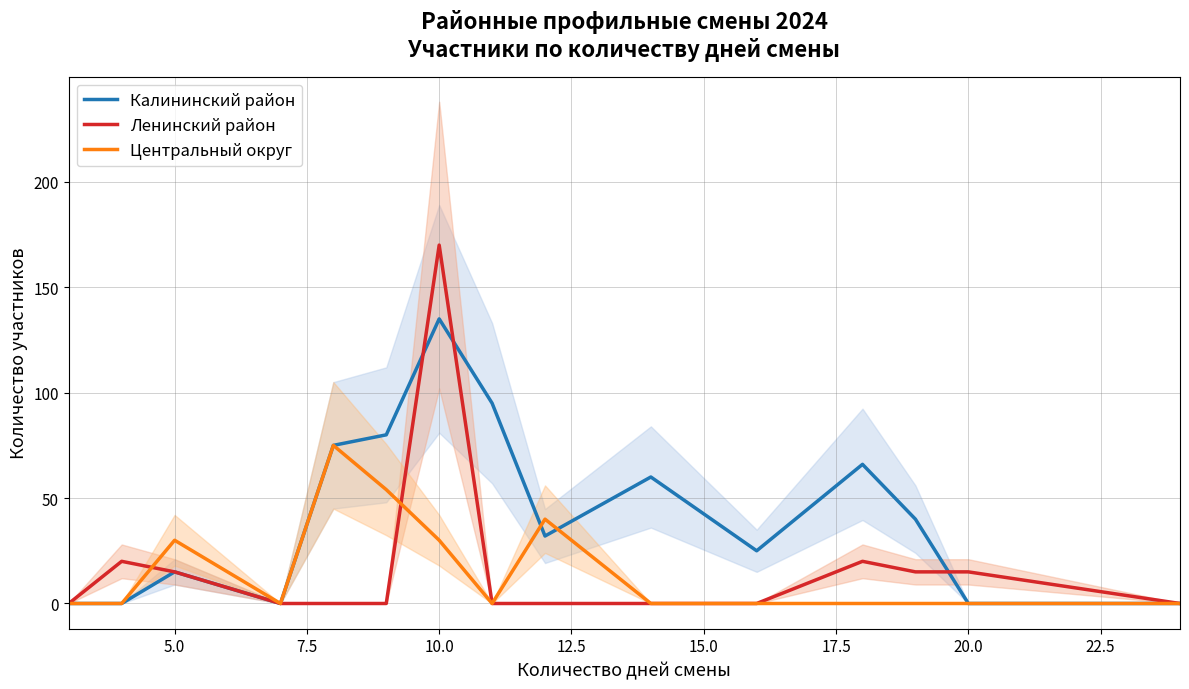

What are all the series names shown in the legend?

Калининский район, Ленинский район, Центральный округ